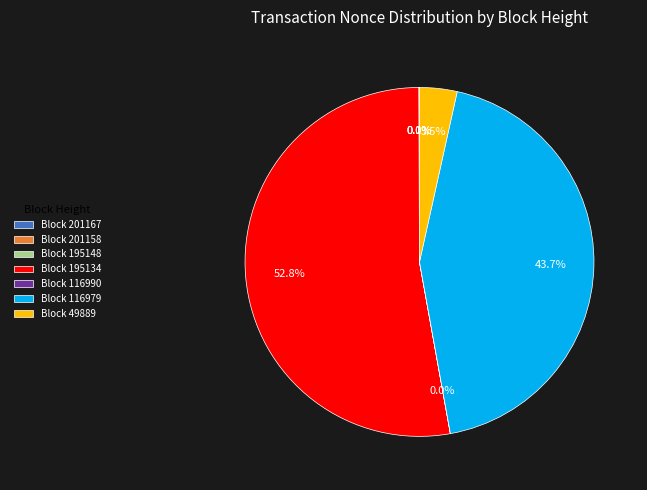

Which category has the biggest portion of the pie?

Block 195134